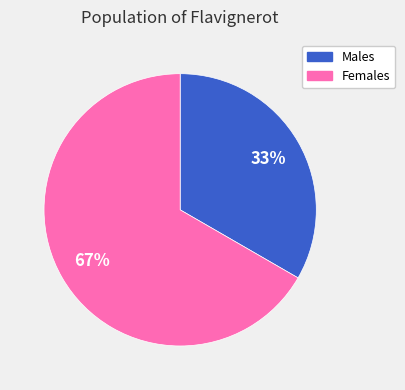

How many segments does this pie chart have?

2